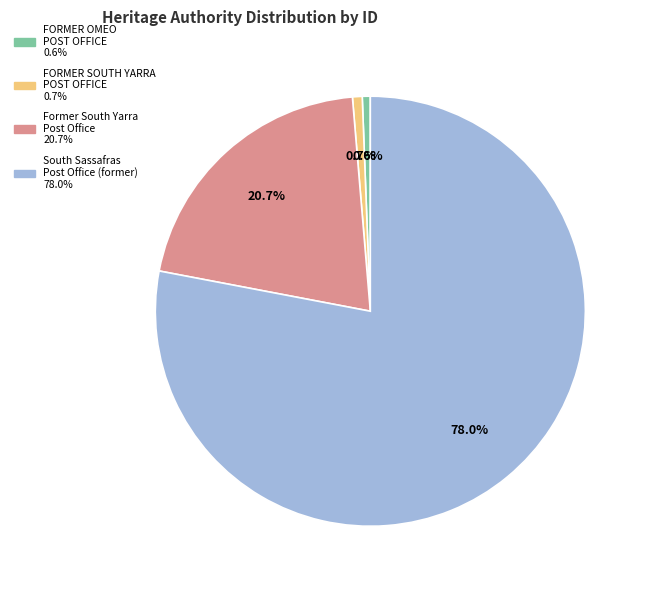

To the nearest percent, what is the average slice percentage?

25%